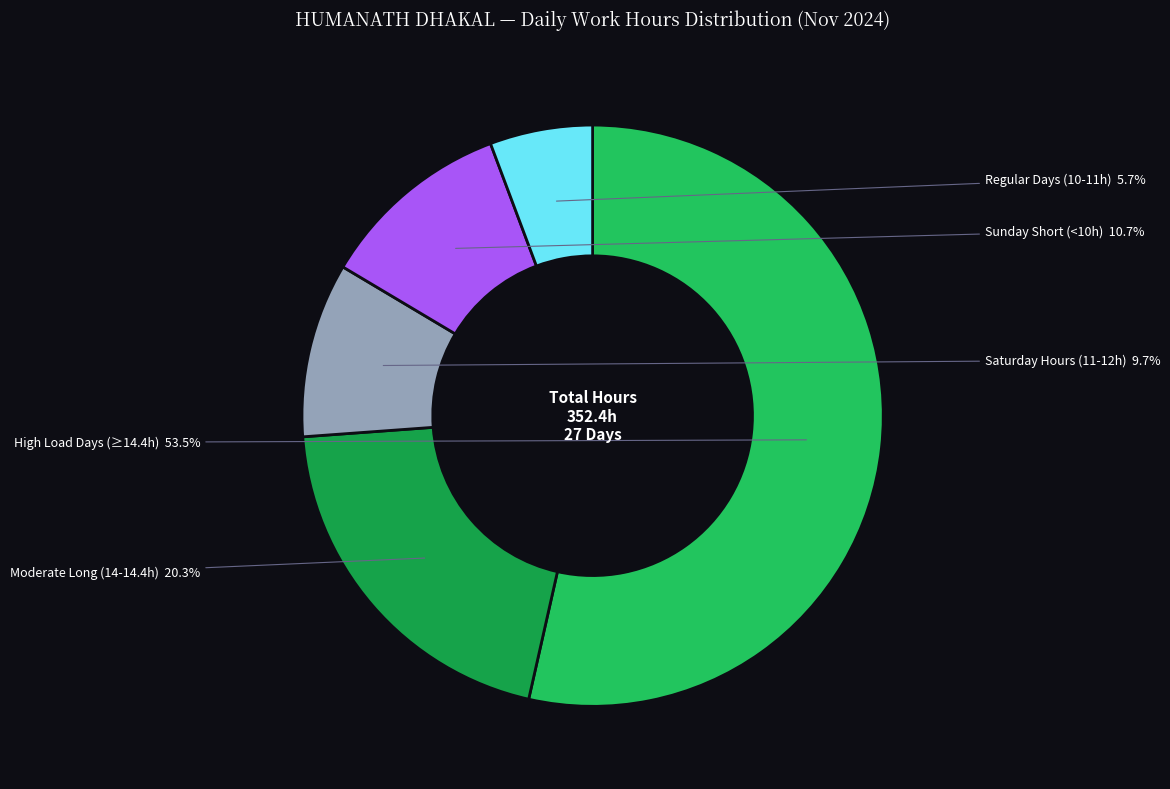

To the nearest percent, what is the average slice percentage?

20%